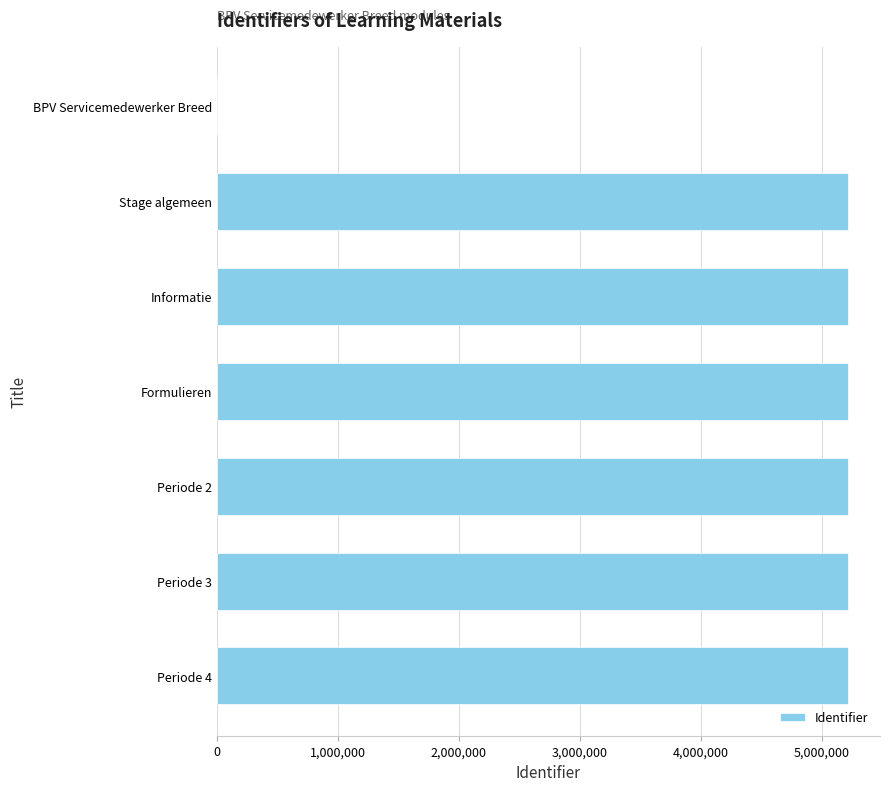

True or false: the data shows 5218560 at Formulieren.

True